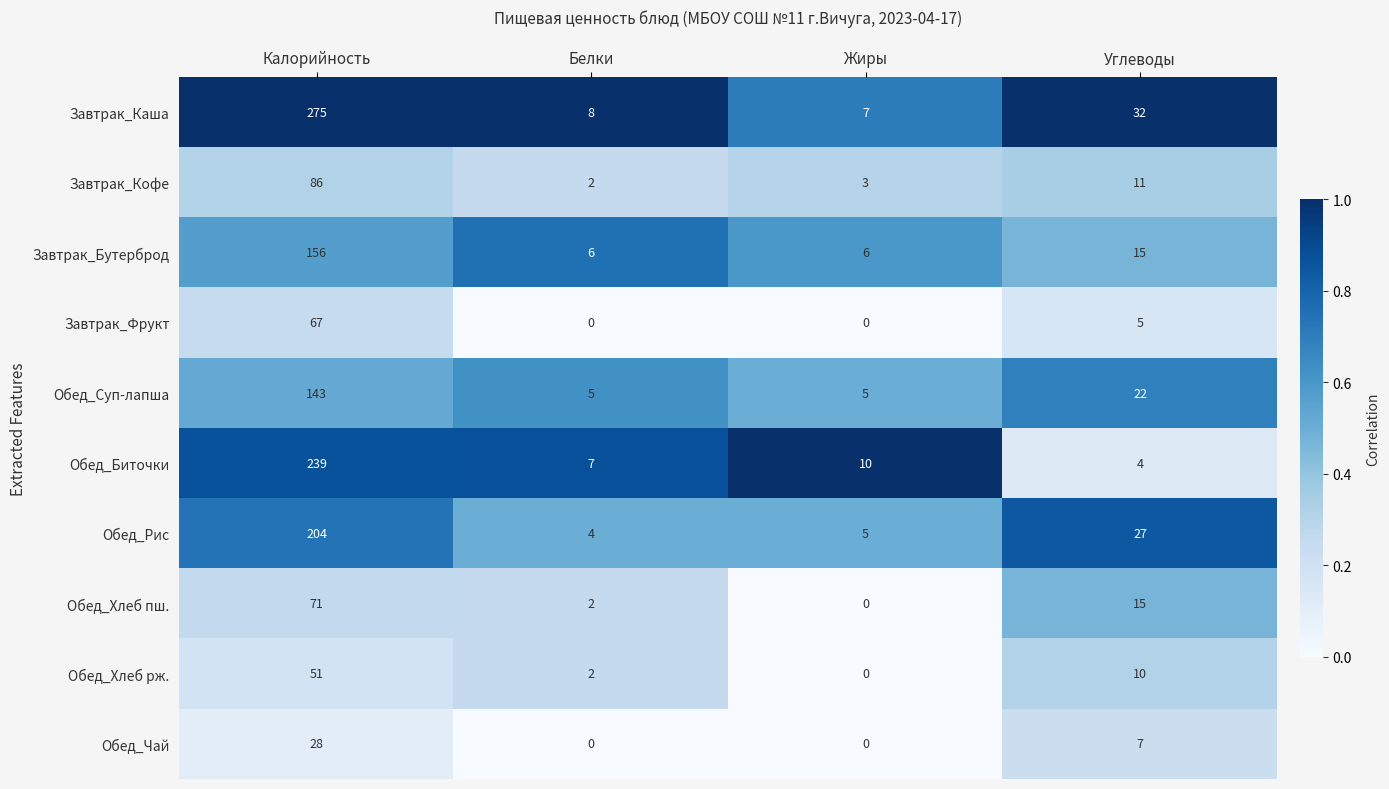

At how many categories does at least one series exceed 0?

4